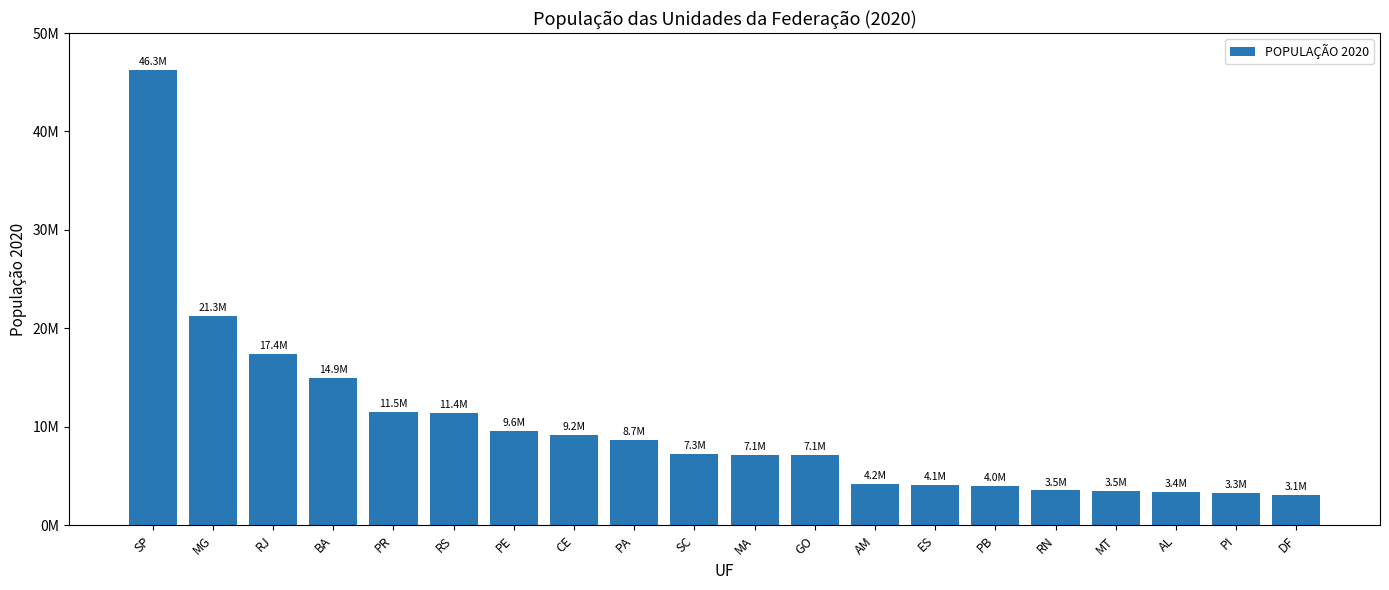

Does the chart contain any negative values?

No